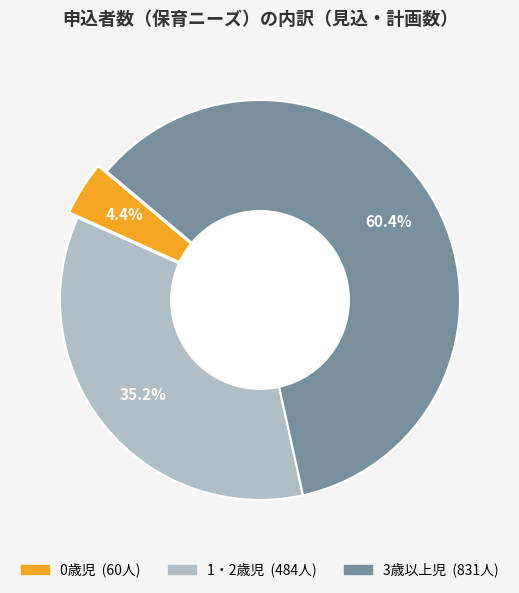

Approximately how many times larger is the value at 3歳以上児 compared to 0歳児?

13.8